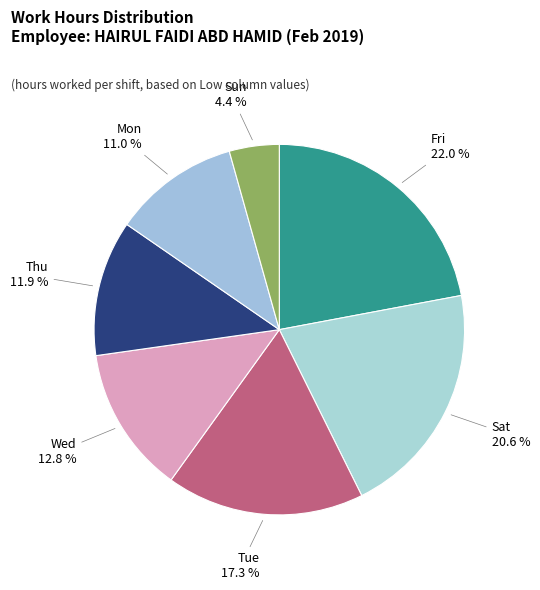

Which slice is the largest?

Fri